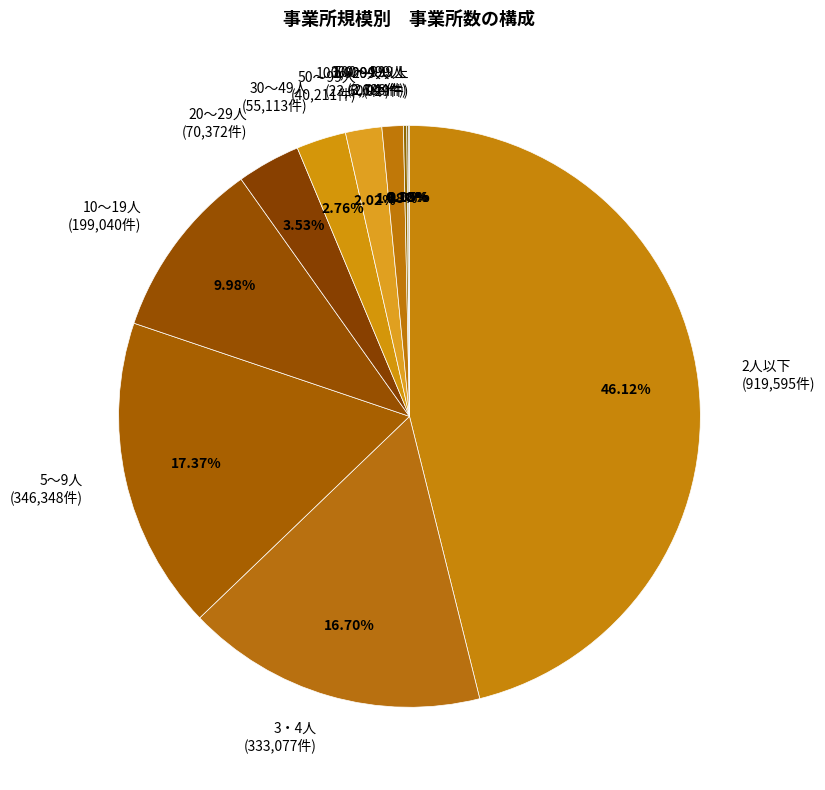

Is 5～9人 the majority of the pie?

No